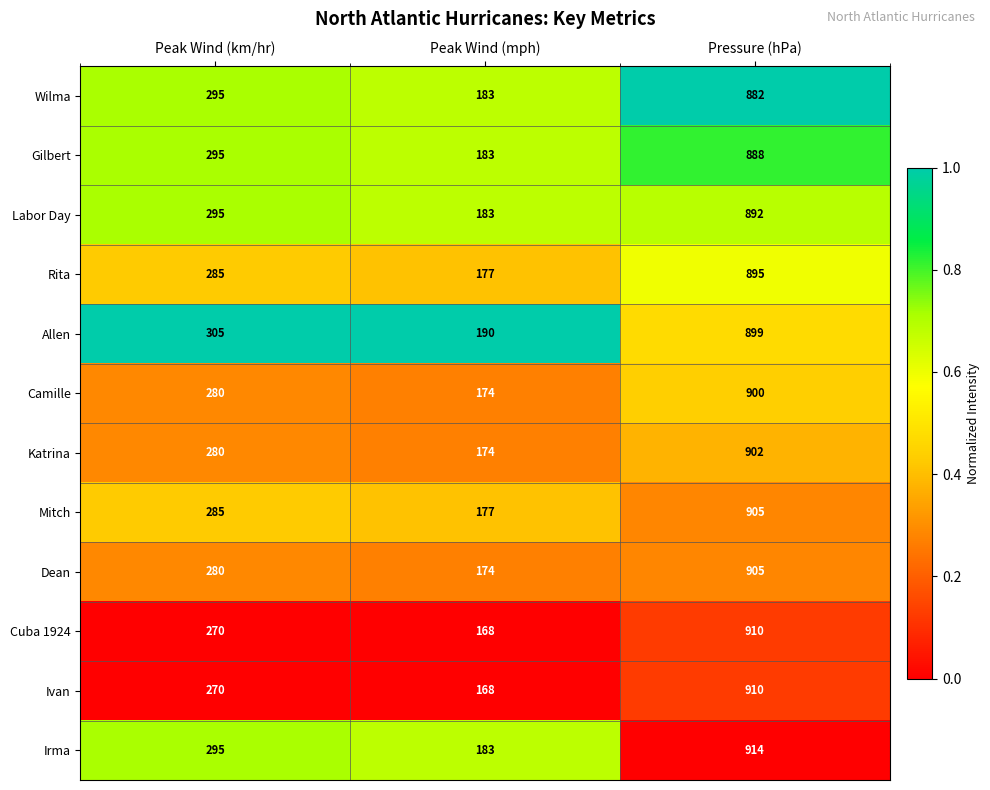

List the labels in order of Katrina value, largest first.

Pressure (hPa), Peak Wind (km/hr), Peak Wind (mph)